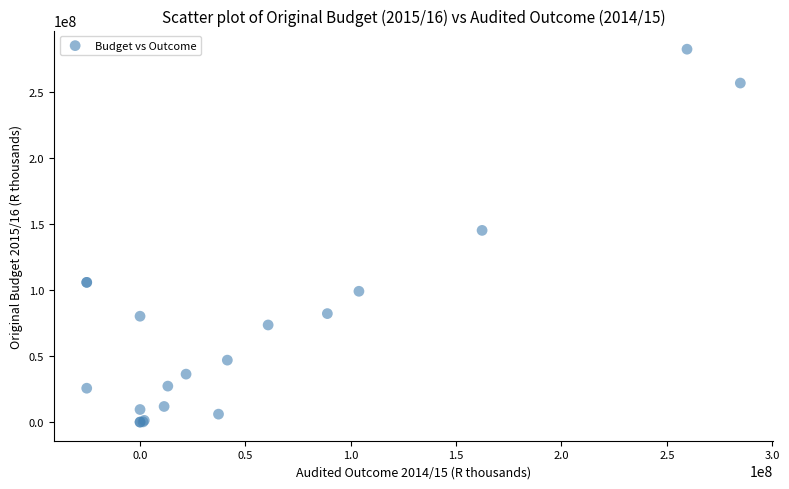

What Y value in the scatter plot is closest to 141060918?

145031000